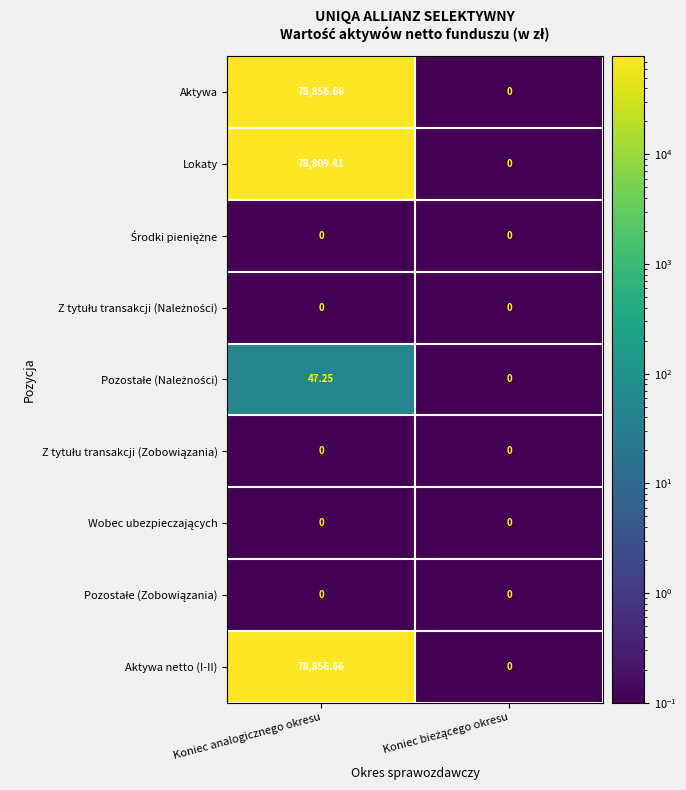

At which category is the sum across all series the highest?

Koniec analogicznego okresu